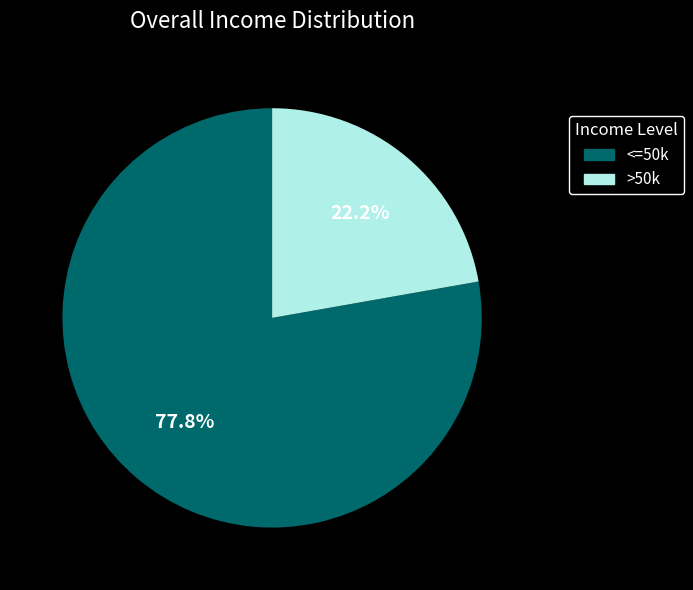

Is there any slice that represents more than half of the pie?

Yes